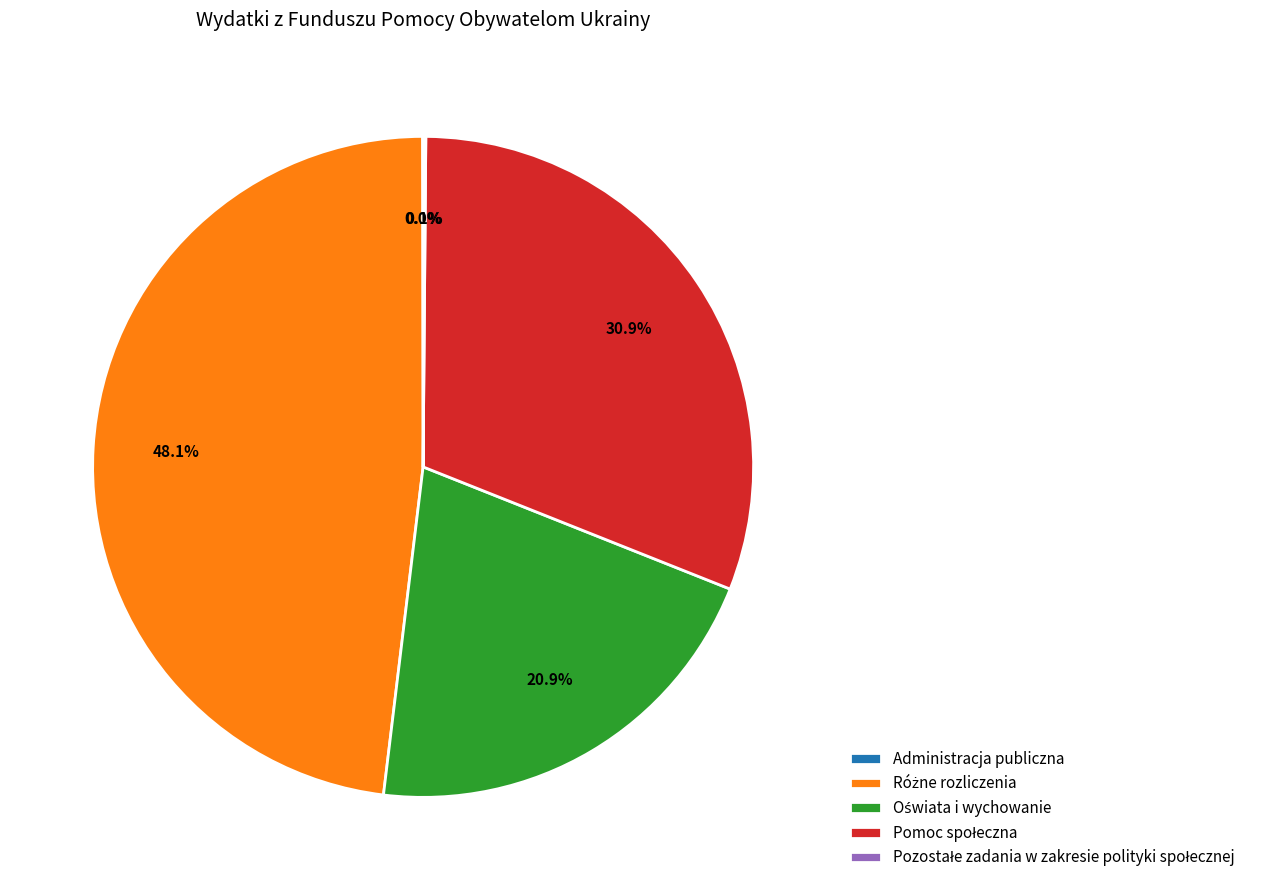

Does any single category account for the majority?

No